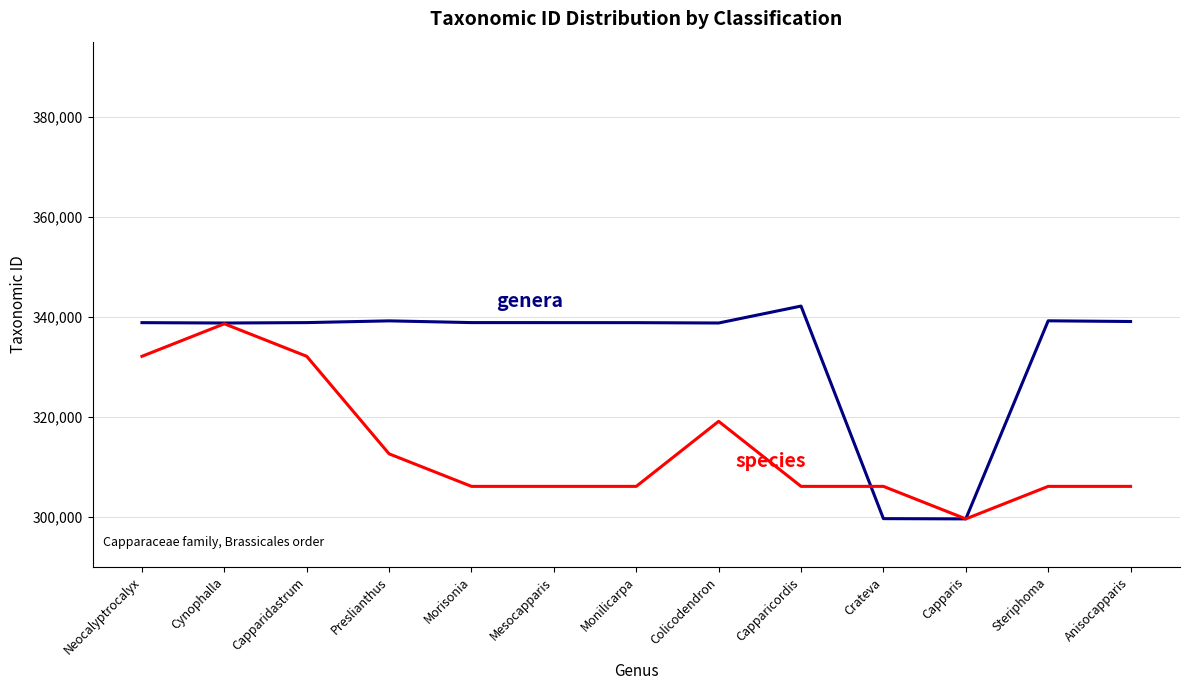

What is the minimum value shown in the chart?

299605